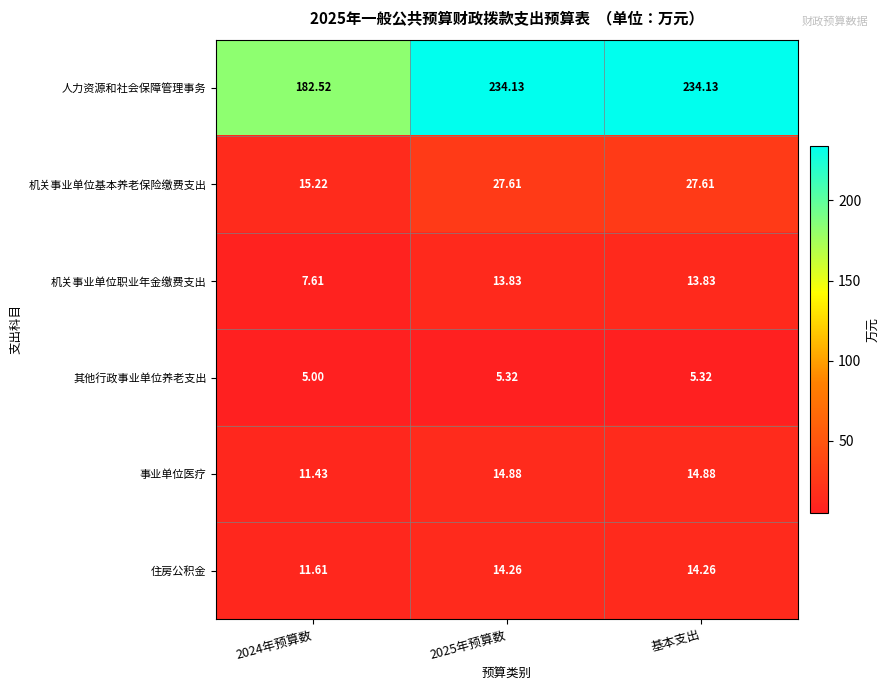

Which series has the widest spread of values?

人力资源和社会保障管理事务